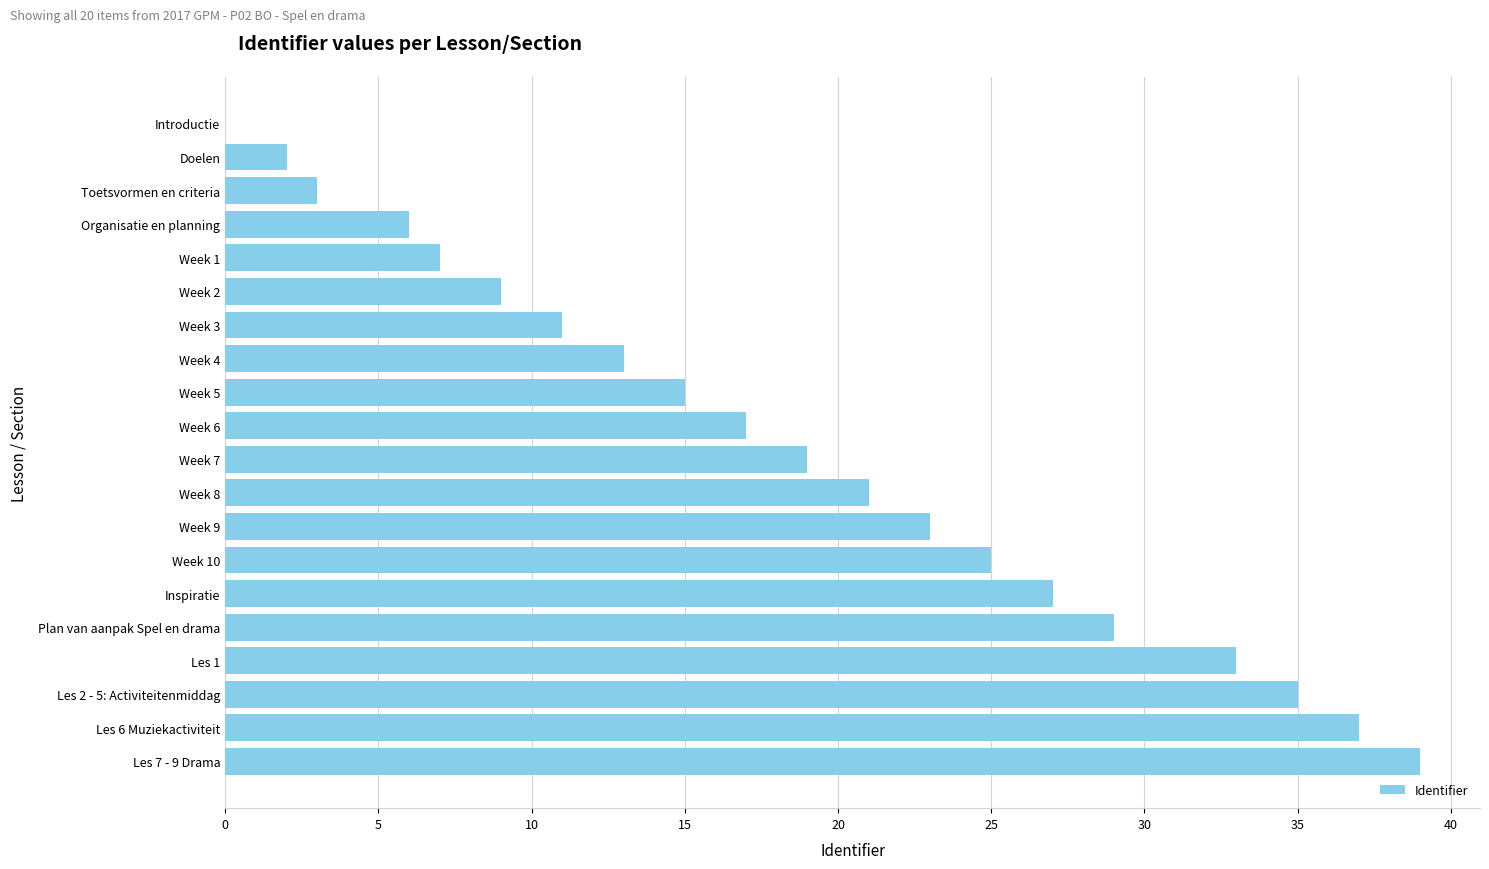

What is the average value?

19